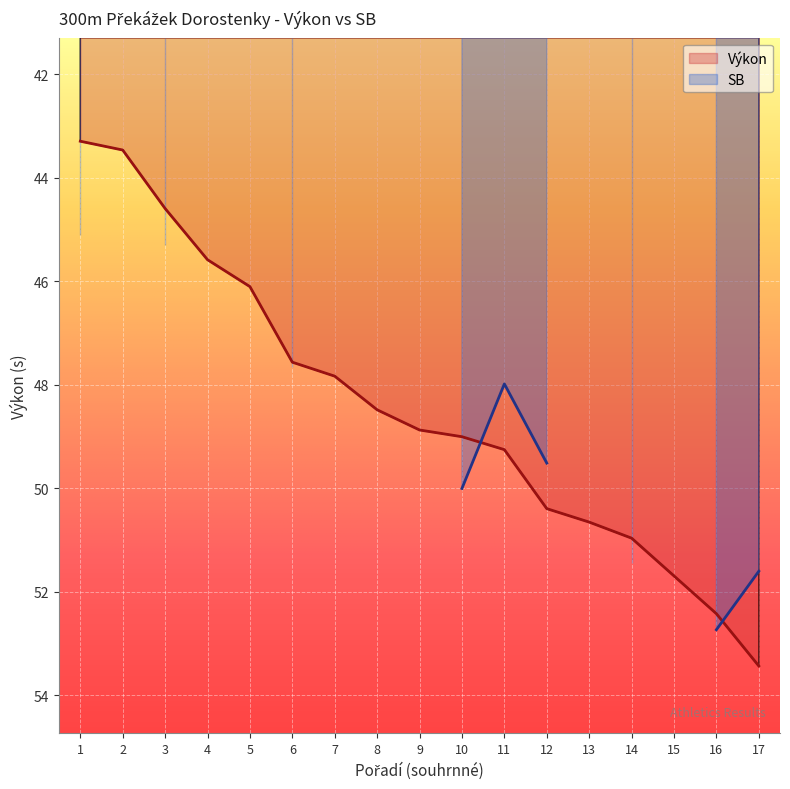

Where does the Výkon series first go above 48?

8